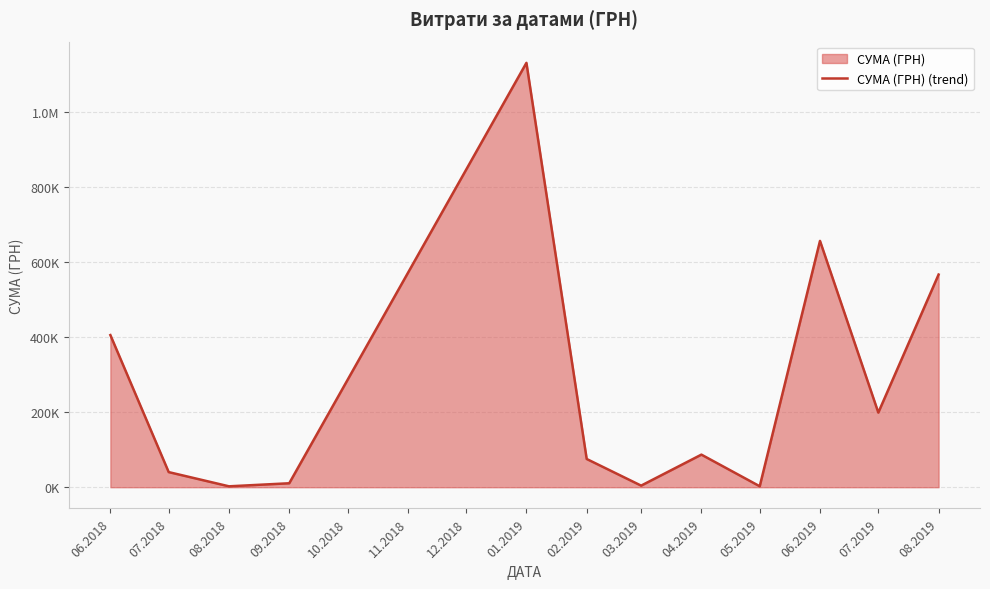

Reading left to right, extract all data points from this chart.

405174.0	40284.0	2421.1	10559.3	1130183.7	75210.4	4257.8	86820.0	2556.0	655996.4	198761.2	566363.4